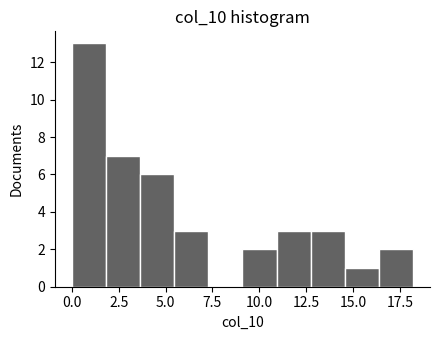

Read against the x-axis, roughly where is the centre of the tallest bar?

1.0